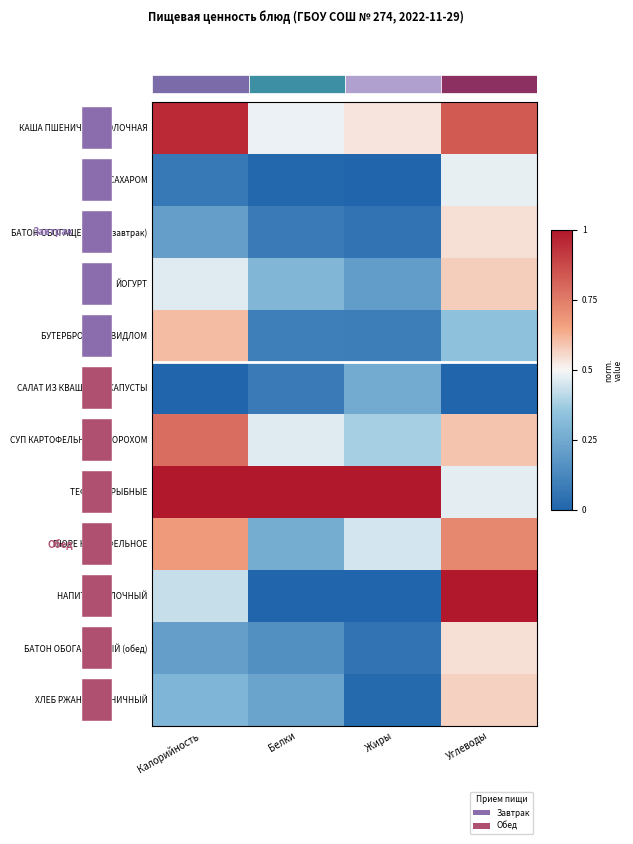

The row_1 series shows 0.0 at Белки. True or false?

False